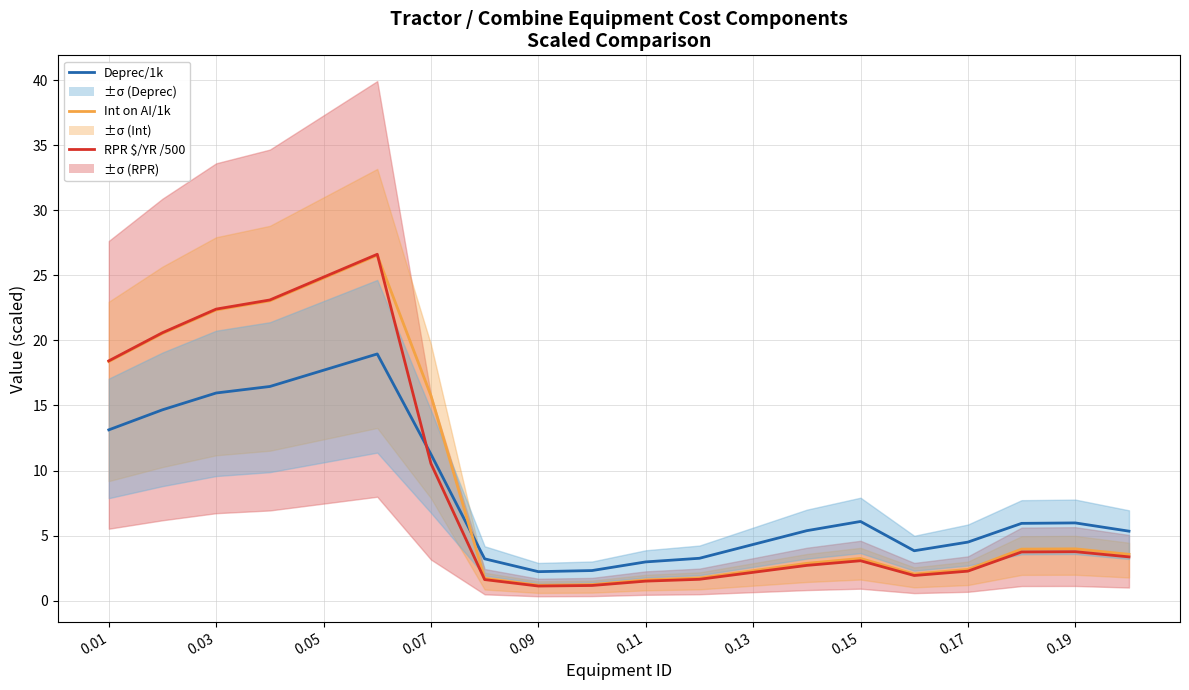

What is the difference between the maximum and minimum values in the Int on AI/1k series?

25.4